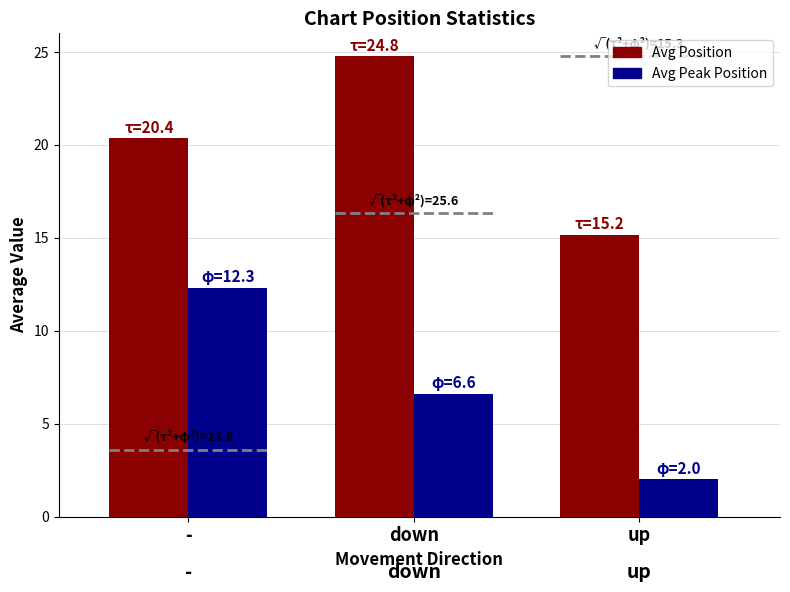

How many data points in Avg Position are above 20?

2